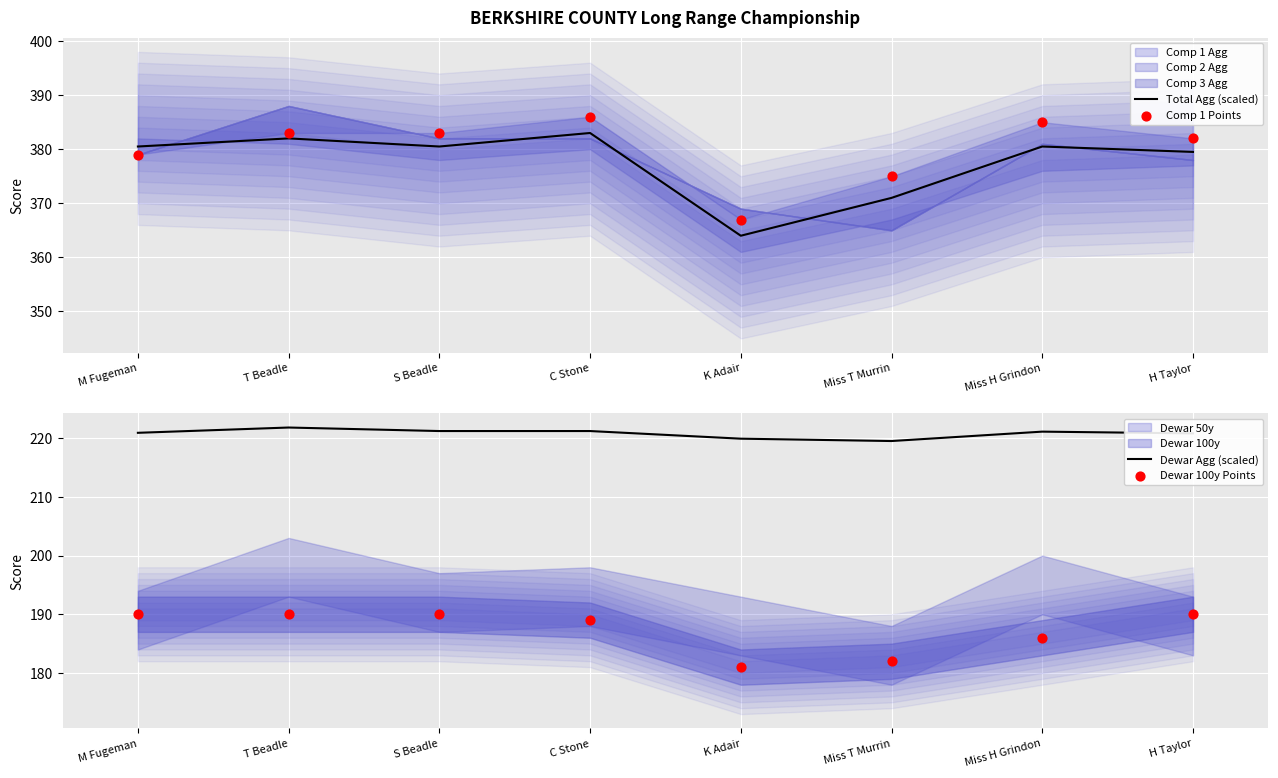

Is the value of Total Agg (scaled) at T Beadle greater than the value of Comp 1 Points at S Beadle?

No